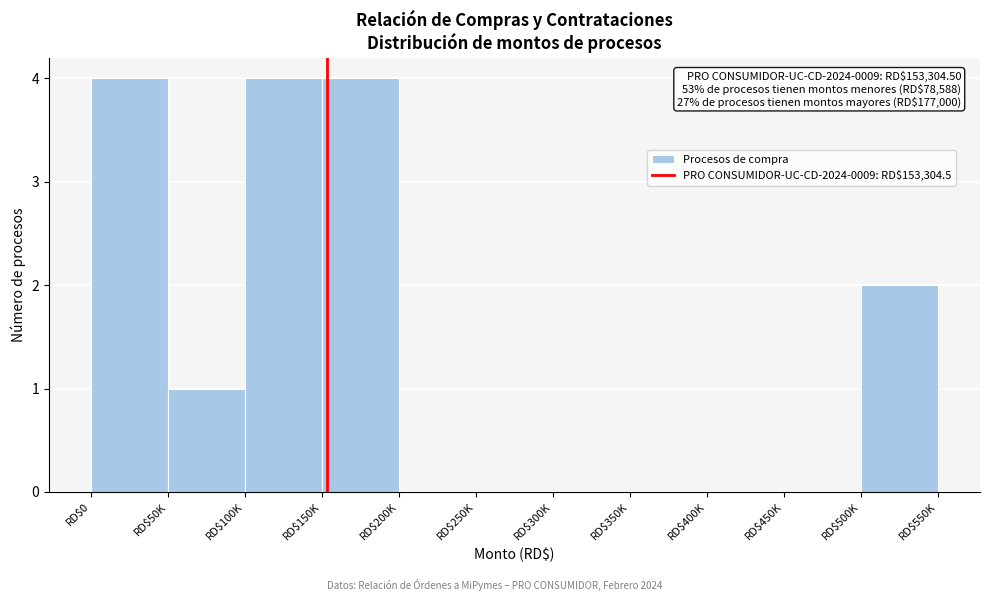

The value at RD$50K is 1. True or false?

True